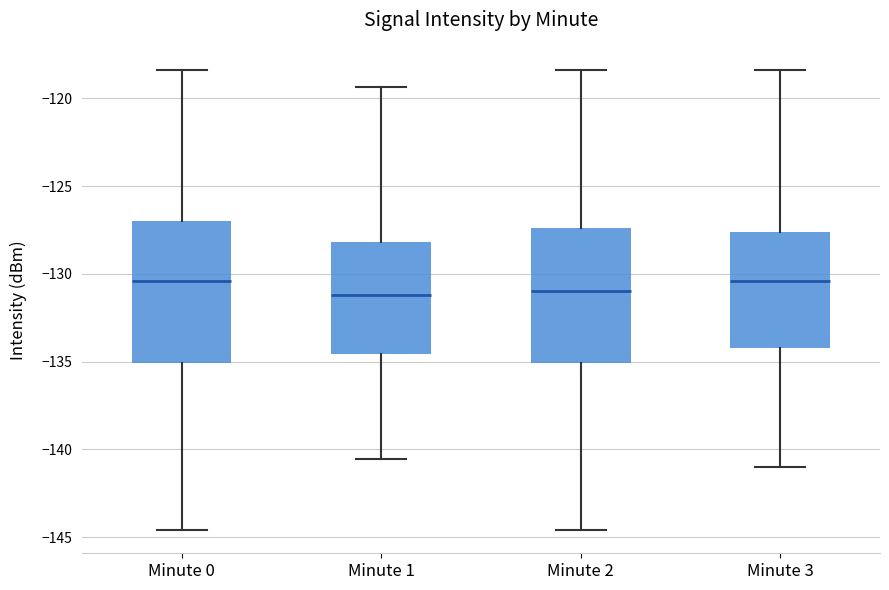

Reading left to right, read every box against the y-axis: the position of its median line, the range the box covers, and the ends of its whiskers. The values are not printed on the chart, so give them approximately, as read against the axis.

Minute 0: median -130.5, box -135.0 to -127.0, whiskers -144.5 to -118.5
Minute 1: median -131.0, box -134.5 to -128.0, whiskers -140.5 to -119.5
Minute 2: median -131.0, box -135.0 to -127.5, whiskers -144.5 to -118.5
Minute 3: median -130.5, box -134.0 to -127.5, whiskers -141.0 to -118.5